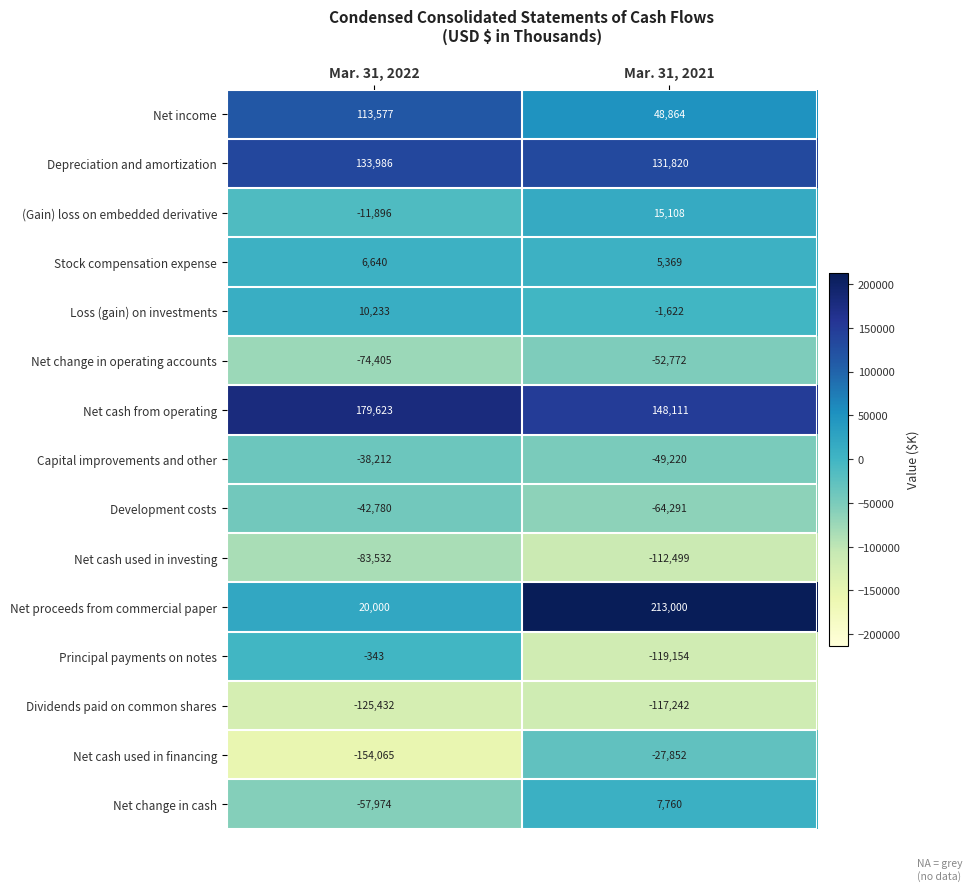

What is the total value across all series at Mar. 31, 2021?

25380